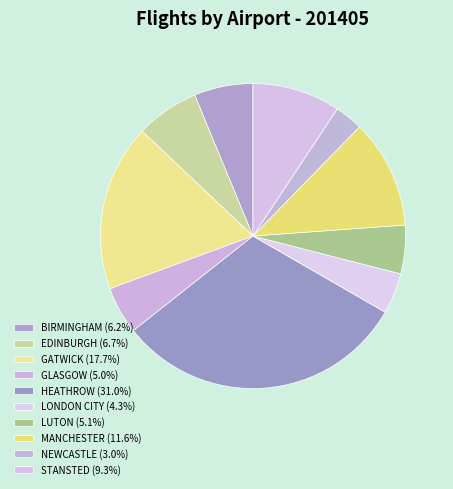

Is there a majority slice in this chart?

No